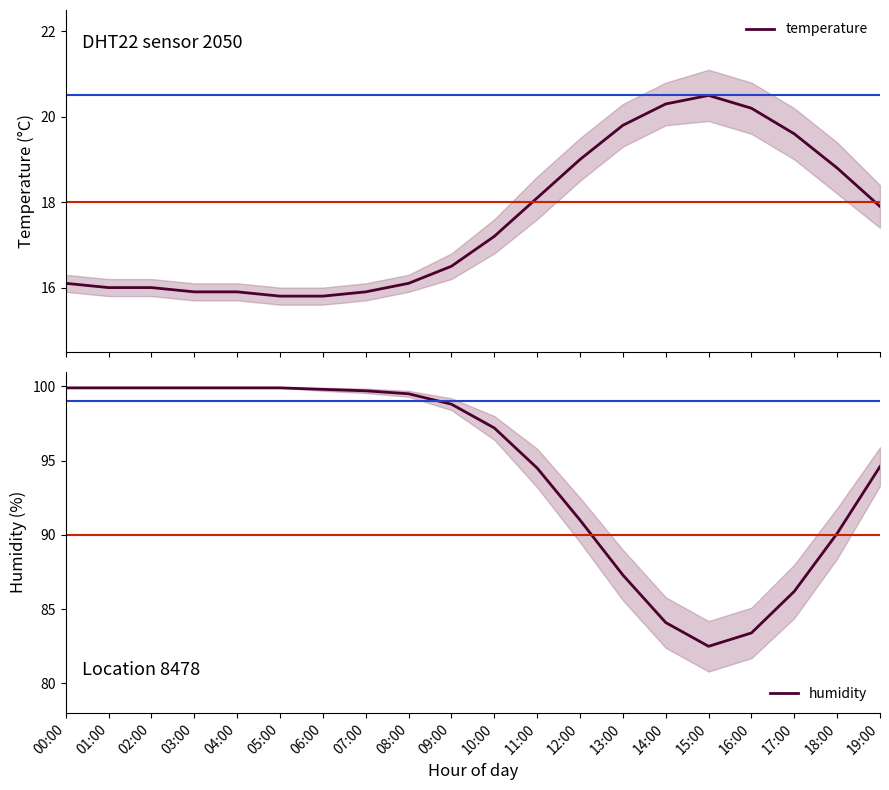

The temperature series shows 15.8 at 06:00. True or false?

True